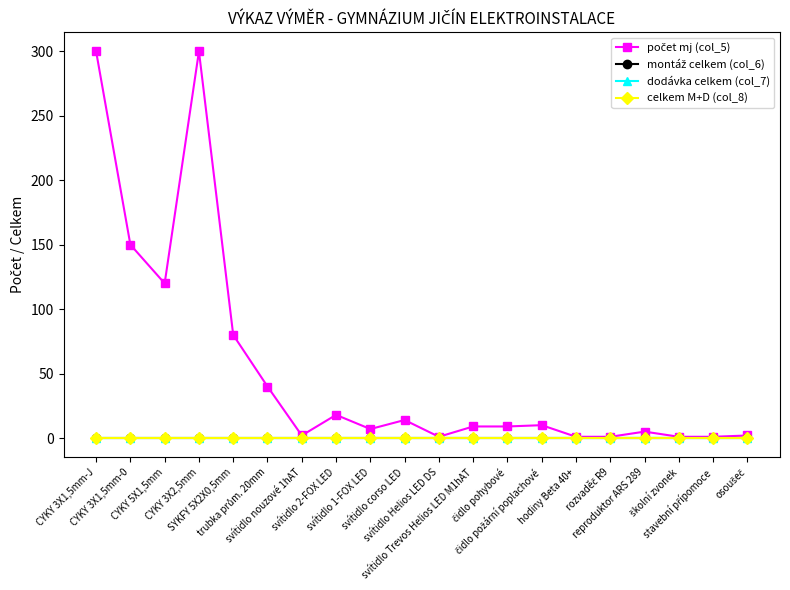

List the series in order of their peak value, highest first.

počet mj (col_5), montáž celkem (col_6), dodávka celkem (col_7), celkem M+D (col_8)